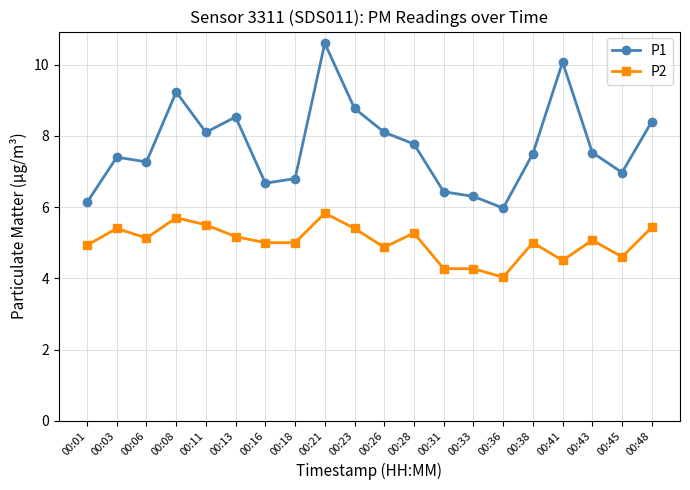

Between 00:13 and 00:31, which series saw the biggest shift?

P1